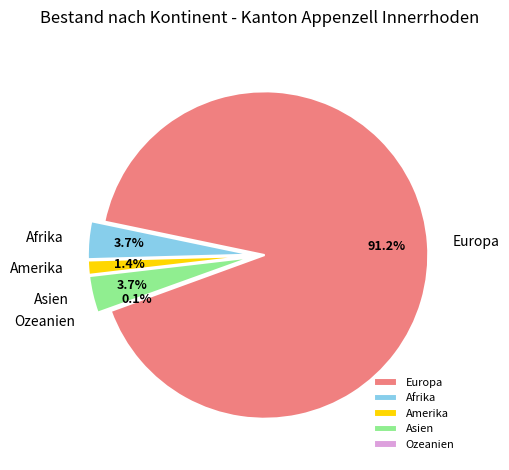

Is it true that Afrika is 15% of the pie?

False